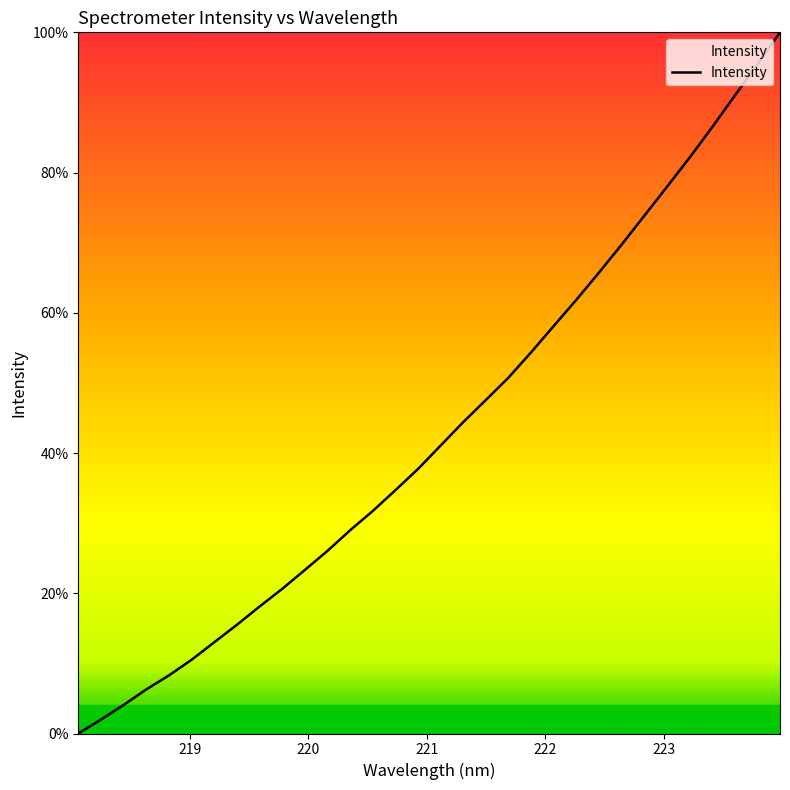

What is the difference between the maximum and minimum values?

100.0